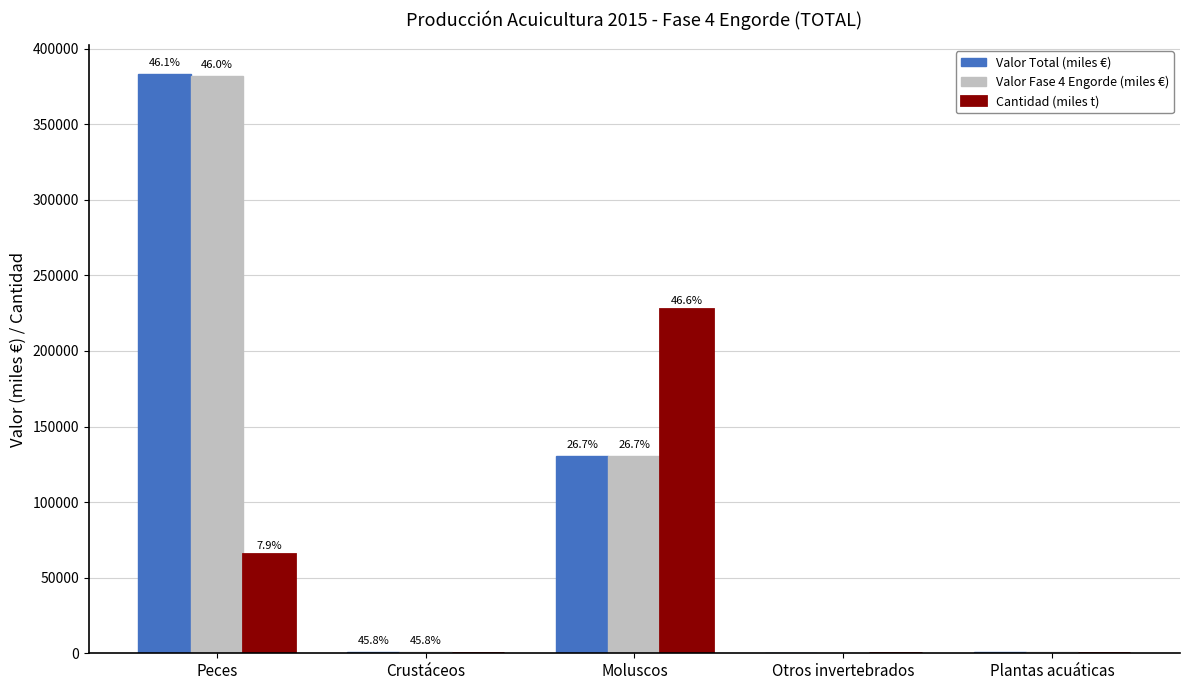

Where does the Cantidad (miles t) series first go above 203?

Peces